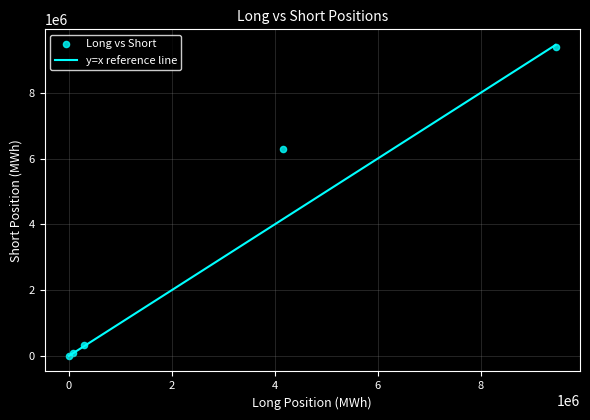

What Y value in the scatter plot is closest to 4698377?

6297207